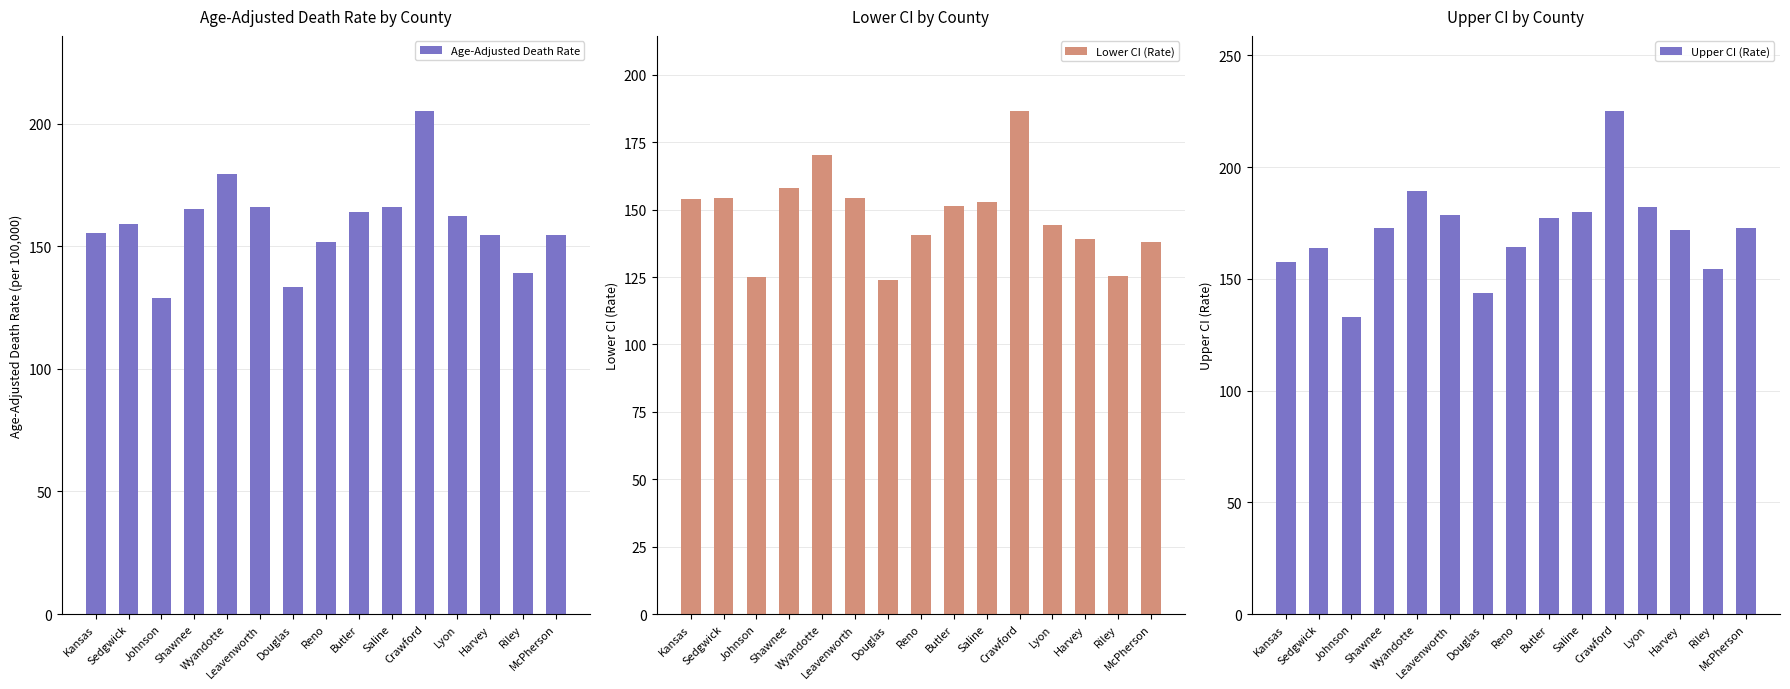

What is the sum of the Lower CI (Rate) values at Harvey and Butler?

290.4